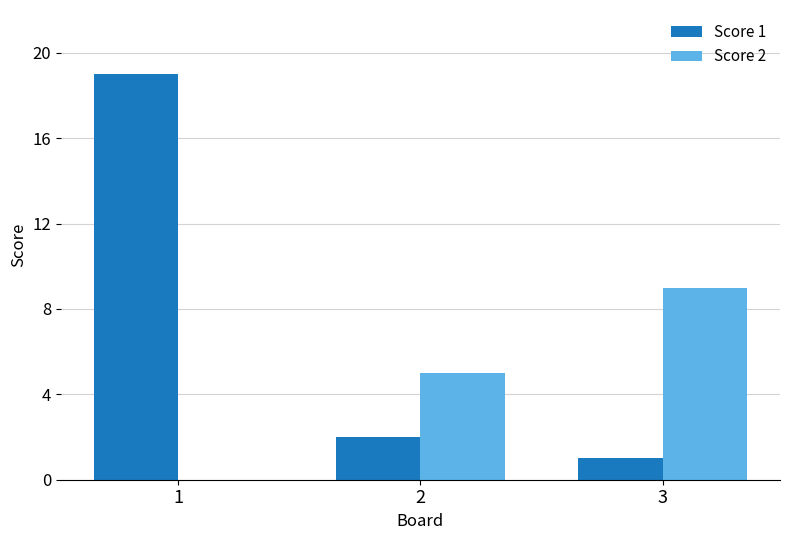

Is it true that Score 1 equals 0 at 3?

False